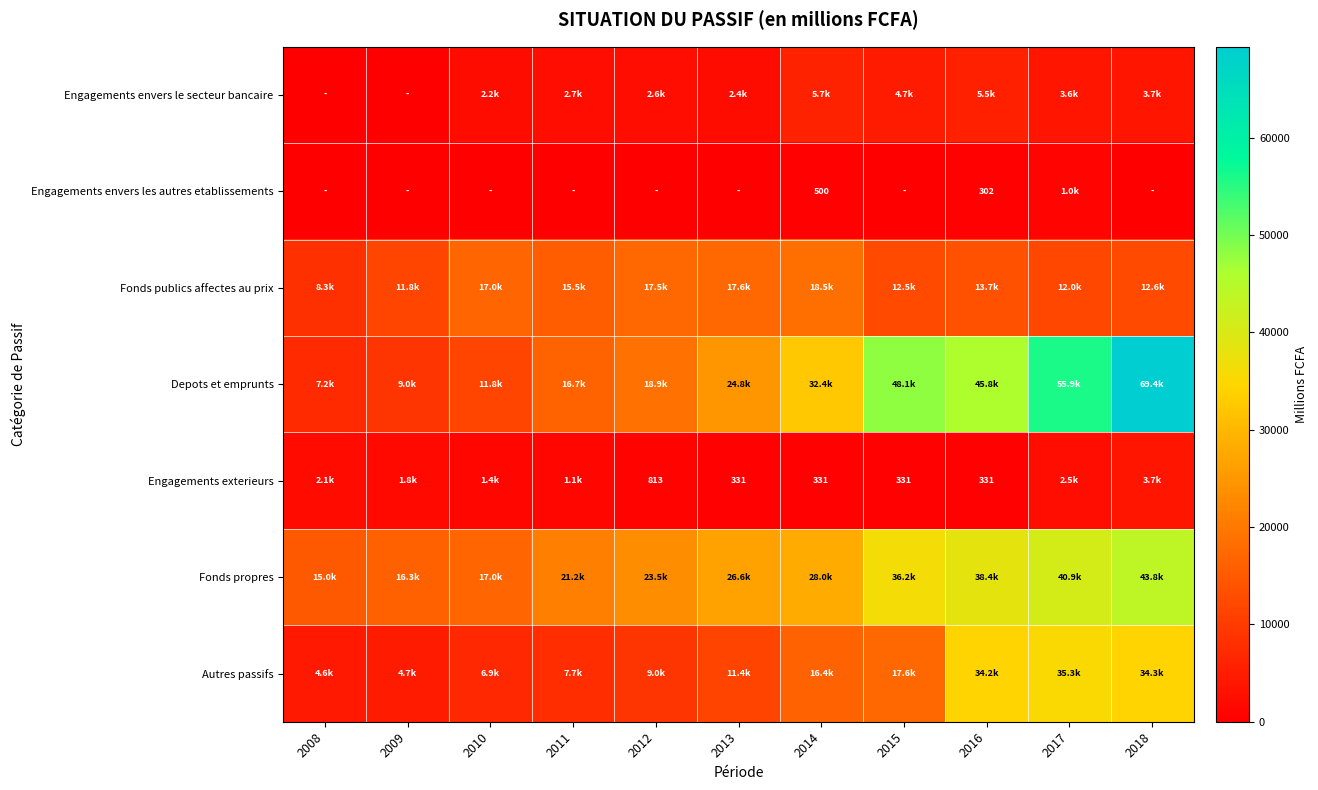

At 2017, list the series in order from largest to smallest.

Depots et emprunts, Fonds propres, Autres passifs, Fonds publics affectes au prix, Engagements envers le secteur bancaire, Engagements exterieurs, Engagements envers les autres etablissements